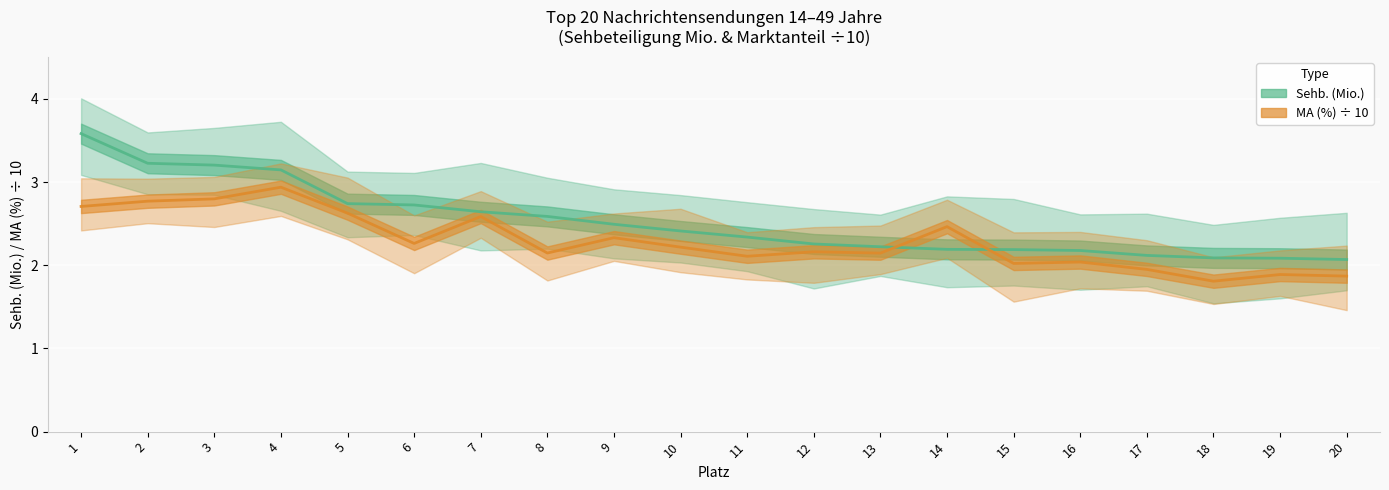

What is the greatest value displayed?

3.6